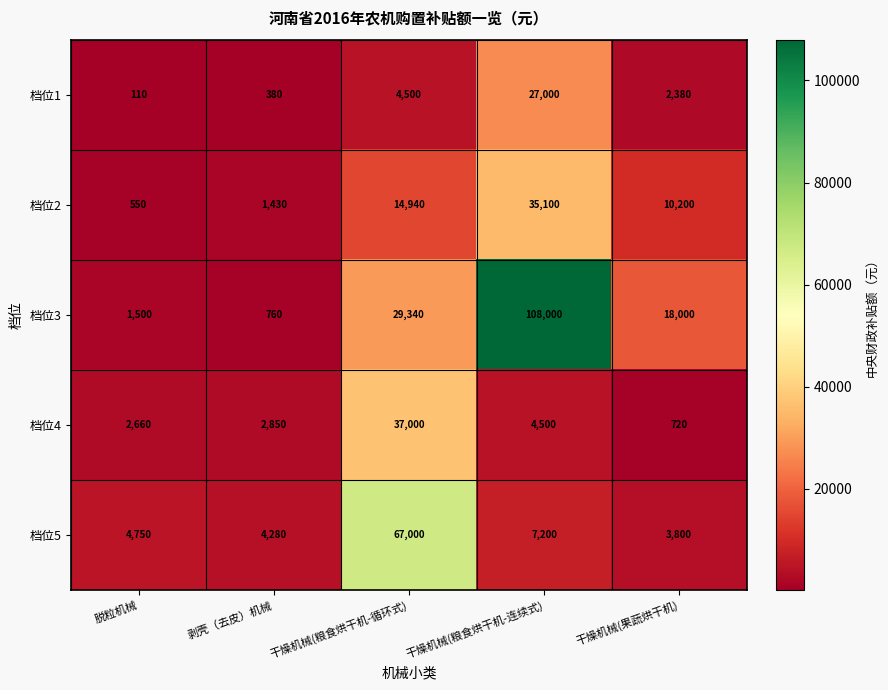

What is the sum of all 档位4 values?

47730